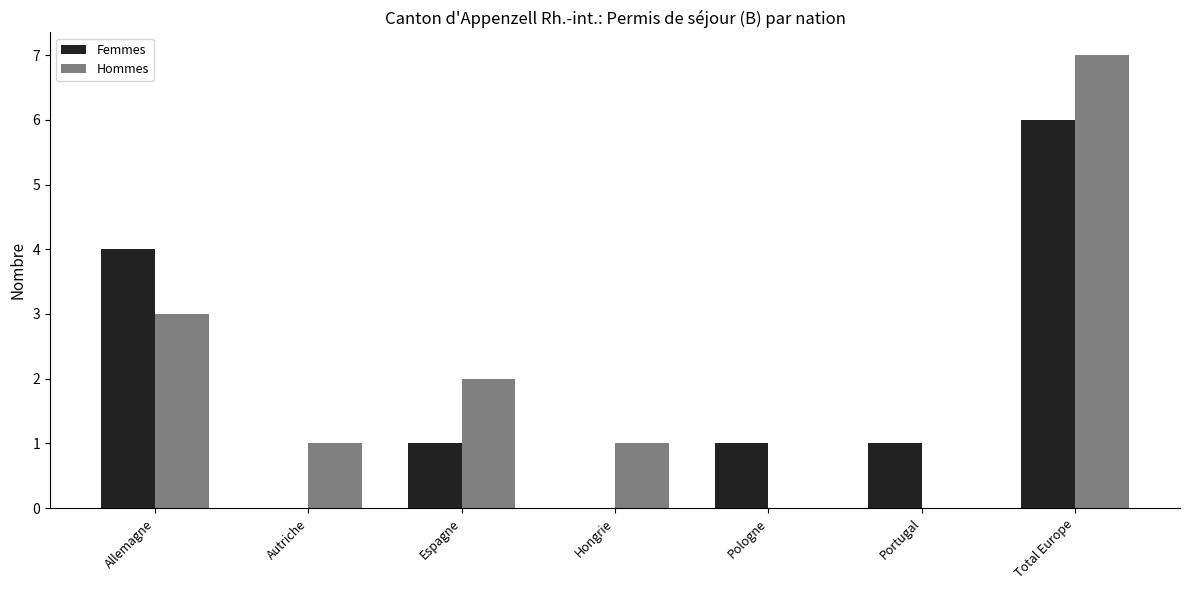

Which series has the largest total across all categories?

Hommes